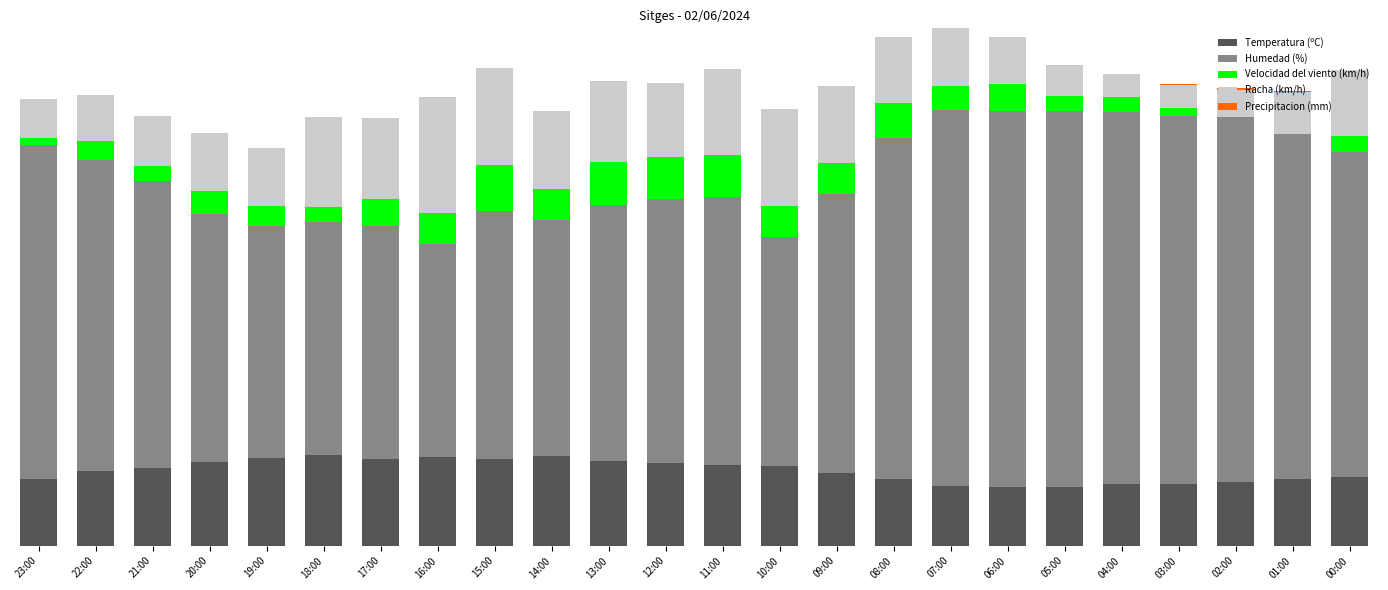

True or false: Humedad (%) has a value of 37.4 at 22:00.

False